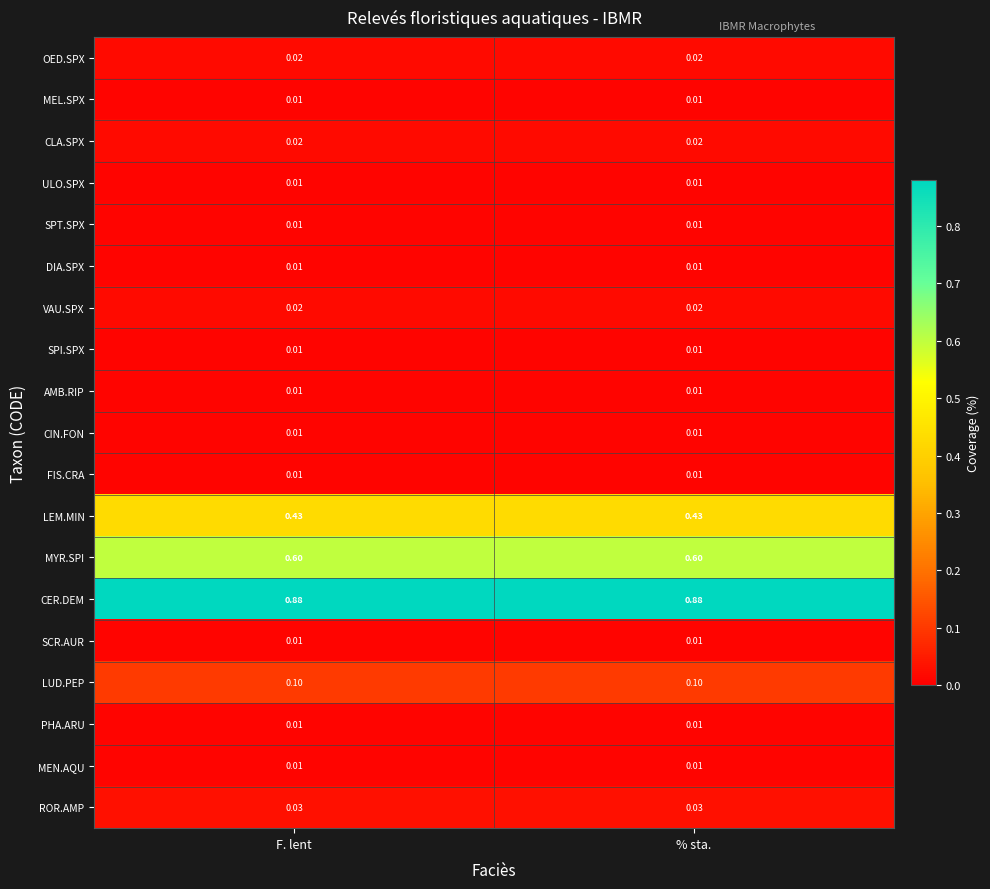

Which label corresponds to the smallest value in the chart?

F. lent